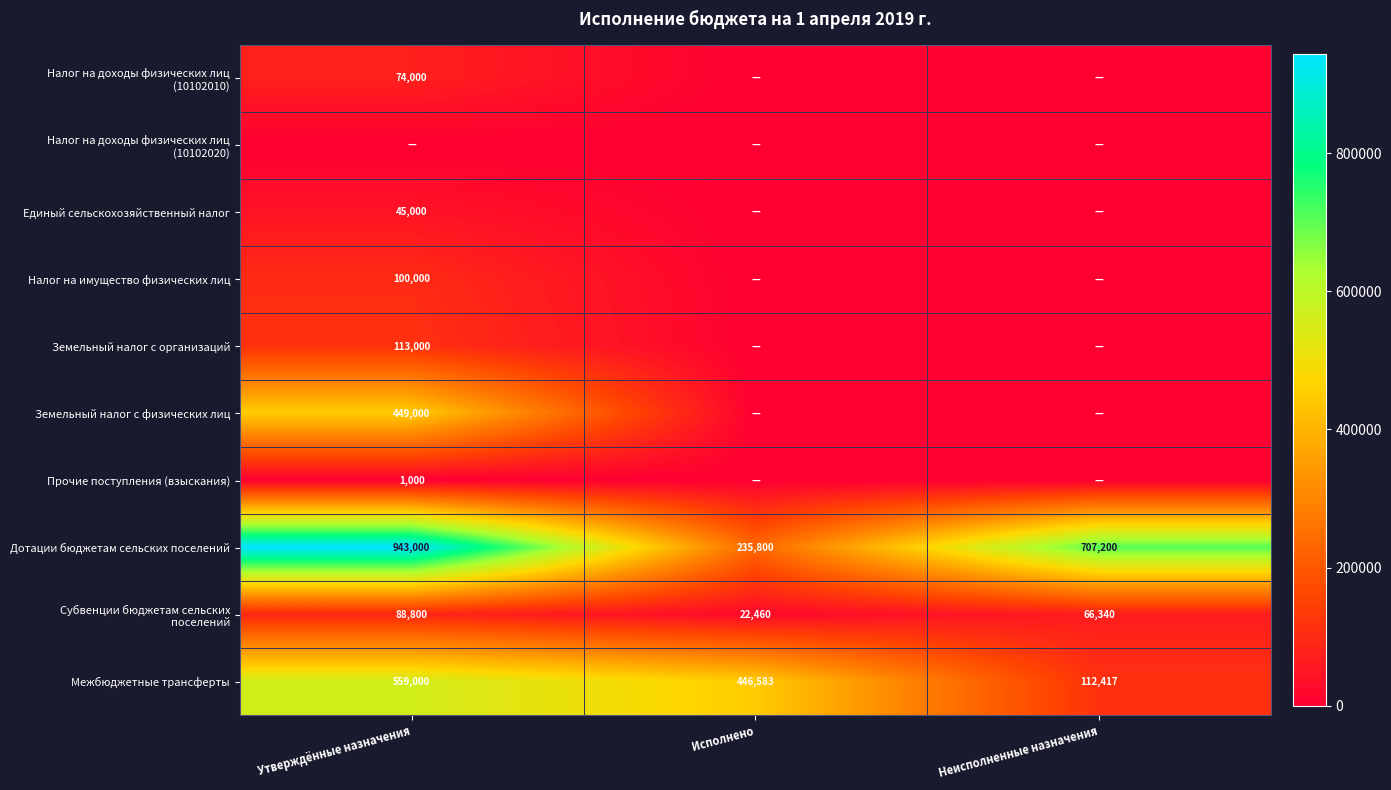

What is the minimum value for Дотации бюджетам сельских поселений?

235800